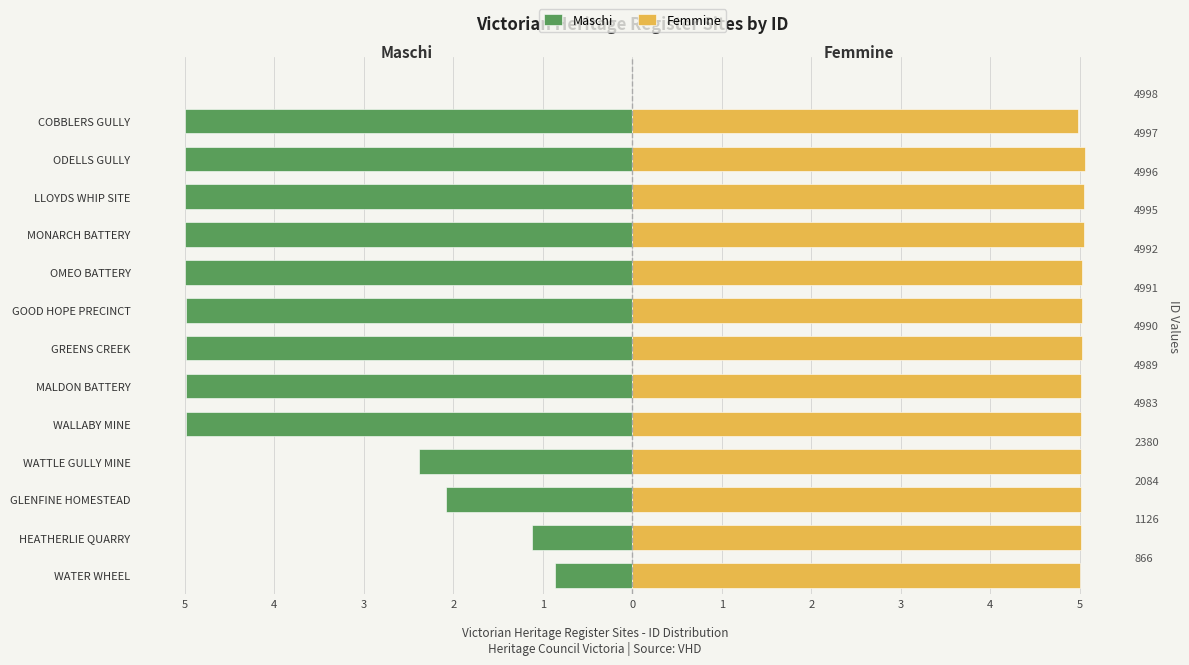

Rank the series by their average value, from lowest to highest.

Maschi, Femmine